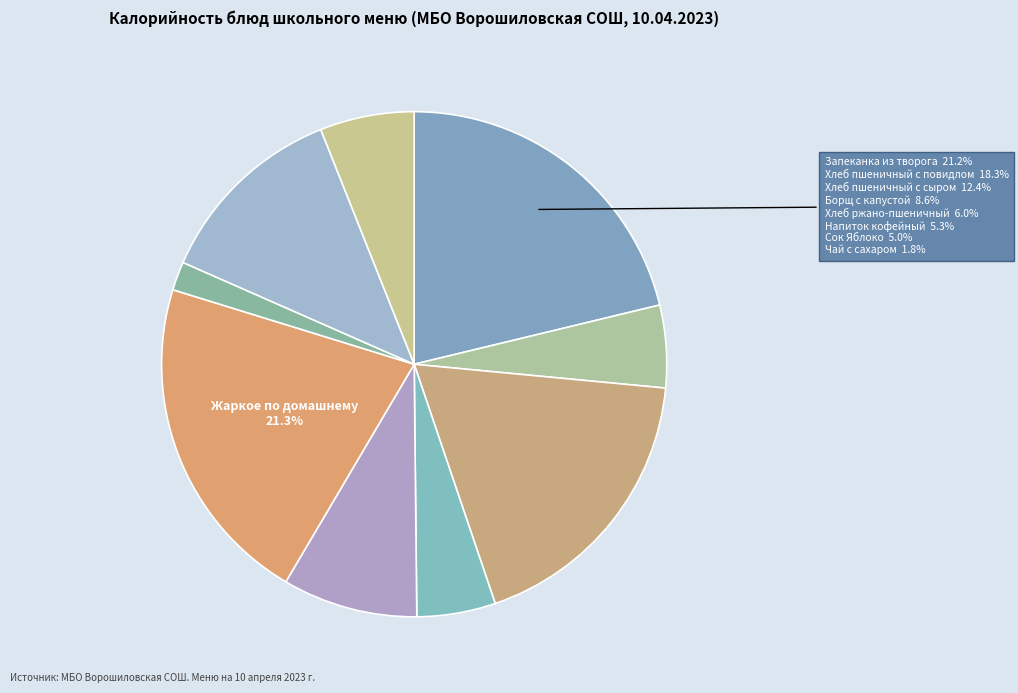

What percentage do Хлеб ржано-пшеничный and Жаркое по домашнему together represent?

27.3%